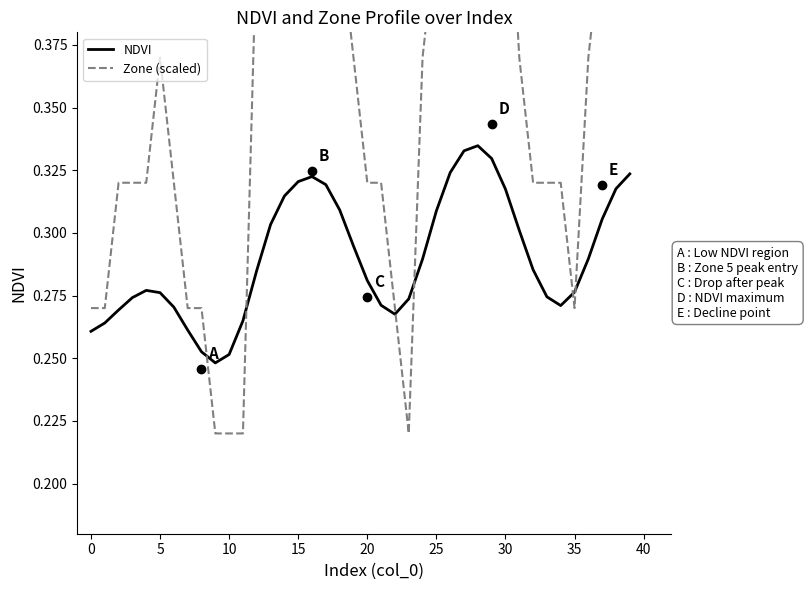

Between 30 and 19, which series saw the biggest shift?

Zone (scaled)